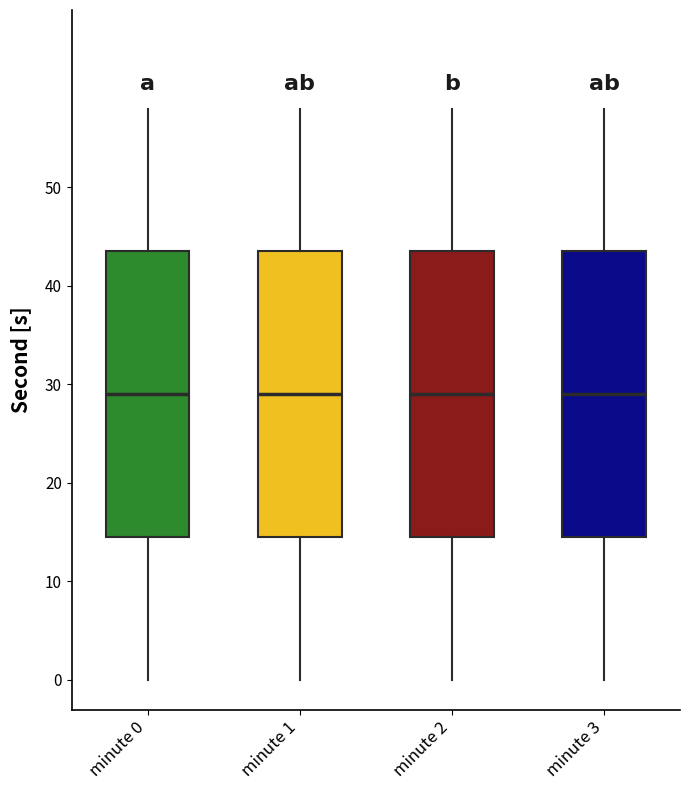

Reading left to right, transcribe this box plot: for each box, give where its median line is, the range the box spans, and where its two whiskers end, as read against the y-axis. The values are not printed on the chart, so give them approximately, as read against the axis.

minute 0: median 29, box 15 to 44, whiskers 0 to 58
minute 1: median 29, box 15 to 44, whiskers 0 to 58
minute 2: median 29, box 15 to 44, whiskers 0 to 58
minute 3: median 29, box 15 to 44, whiskers 0 to 58